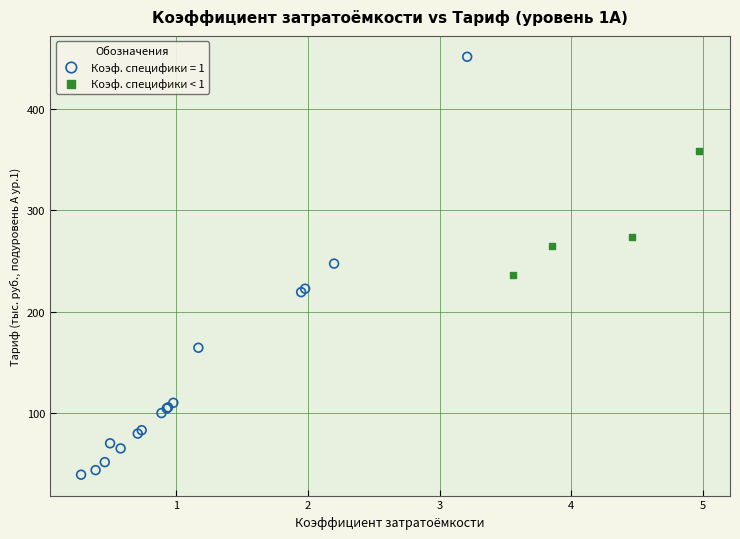

Which series reaches the maximum Y coordinate?

Коэф. специфики = 1